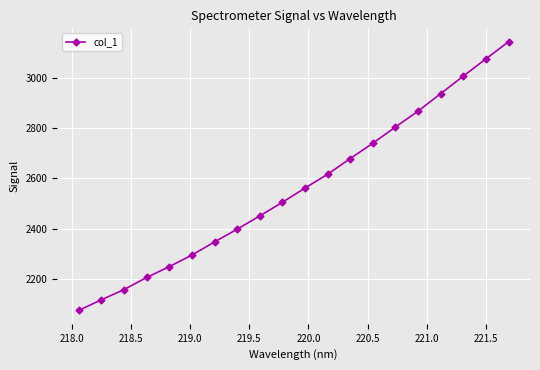

What is the smallest value displayed?

2073.0